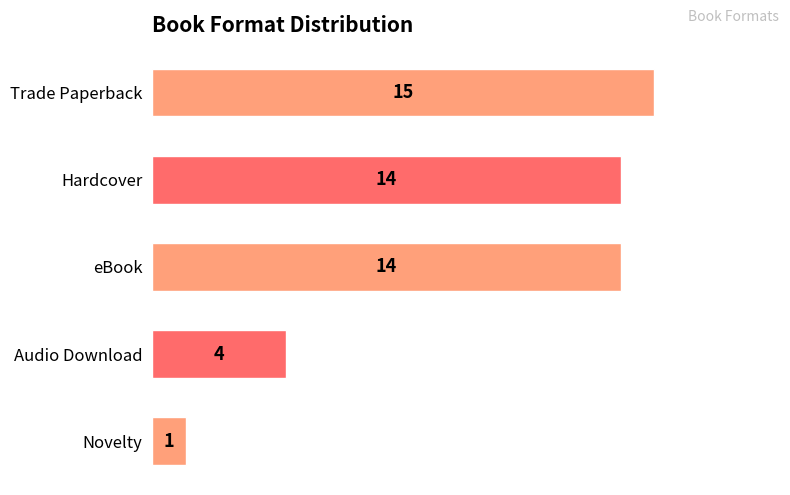

Reading top to bottom, extract all data points from this chart.

15	14	14	4	1